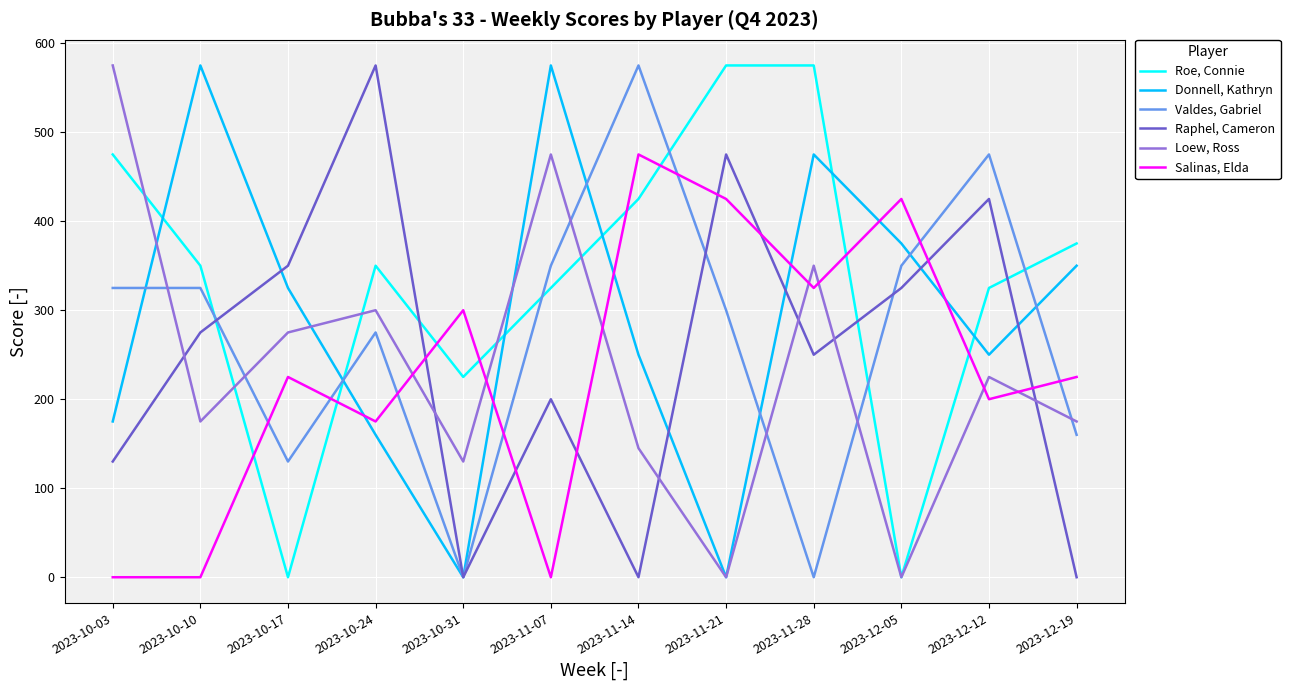

Reading left to right, transcribe all the data shown in this chart.

Roe, Connie: 475	350	0	350	225	325	425	575	575	0	325	375
Donnell, Kathryn: 175	575	325	160	0	575	250	0	475	375	250	350
Valdes, Gabriel: 325	325	130	275	0	350	575	300	0	350	475	160
Raphel, Cameron: 130	275	350	575	0	200	0	475	250	325	425	0
Loew, Ross: 575	175	275	300	130	475	145	0	350	0	225	175
Salinas, Elda: 0	0	225	175	300	0	475	425	325	425	200	225